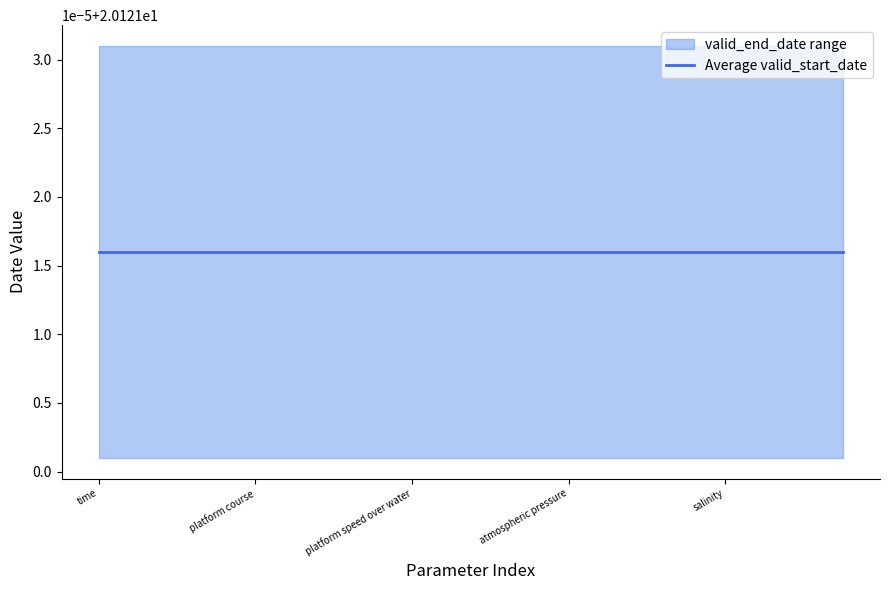

The valid_end_date series shows 11115355 at earth relative wind direction. True or false?

False